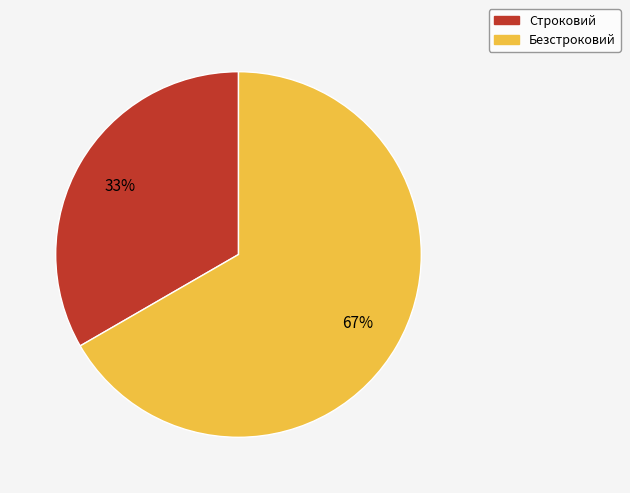

How many slices are in this pie chart?

2